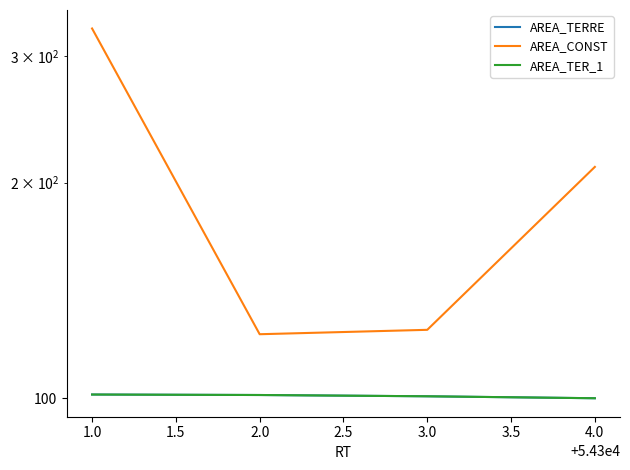

True or false: AREA_CONST and AREA_TERRE intersect in this chart.

False